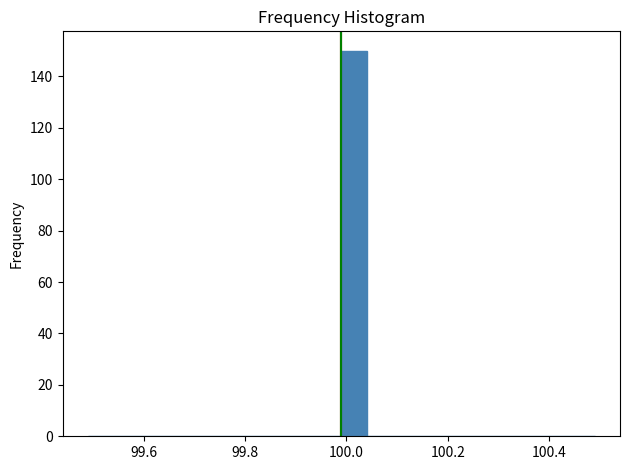

Read against the x-axis, roughly where is the centre of the tallest bar?

100.02